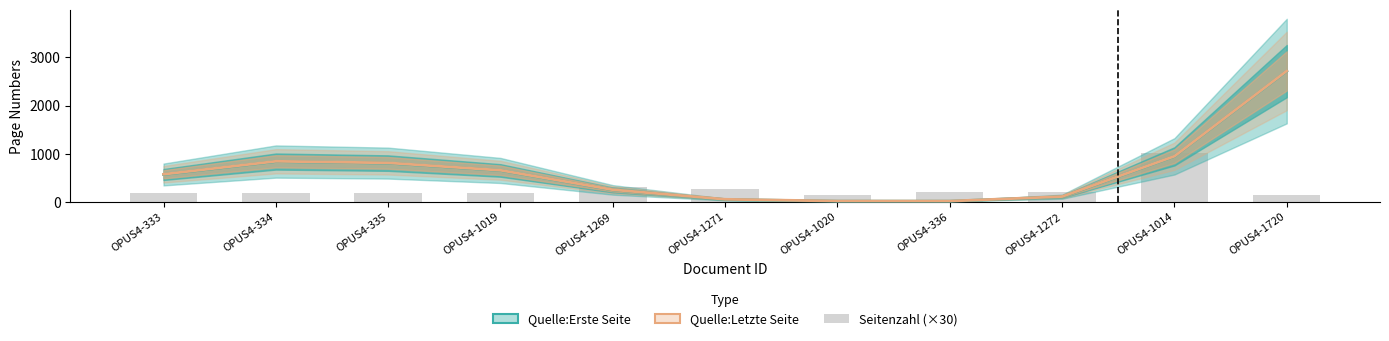

What is the value of the Quelle:Letzte Seite bar at the 2nd from the left?

842.0